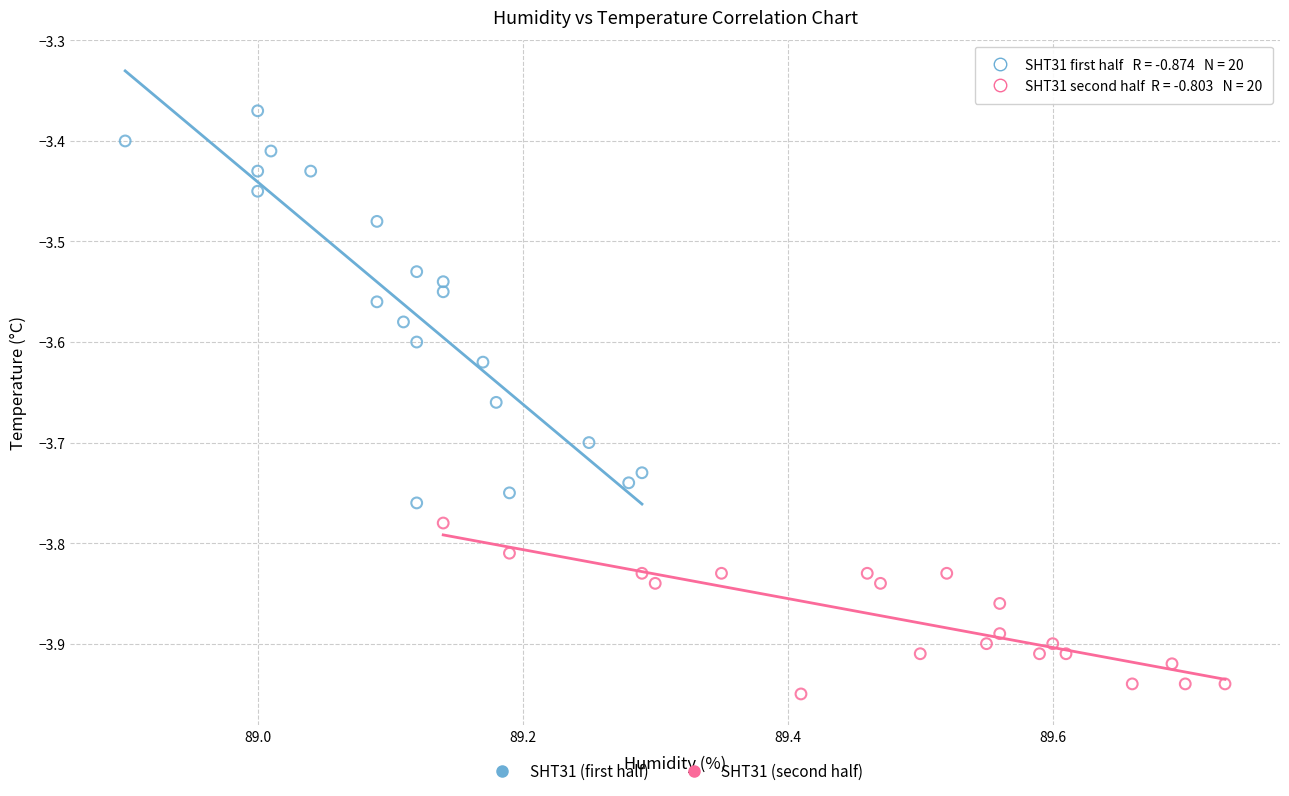

Which series contains the highest Y value?

SHT31 (first half)